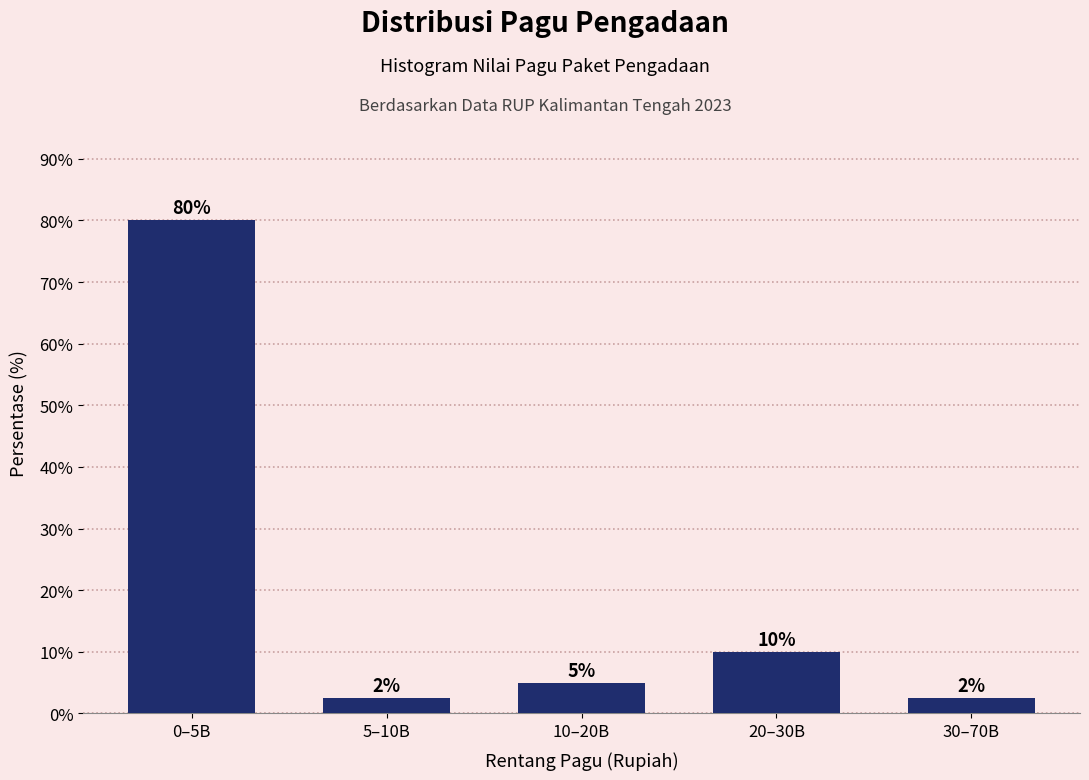

At which label is the value closest to 41?

20–30B